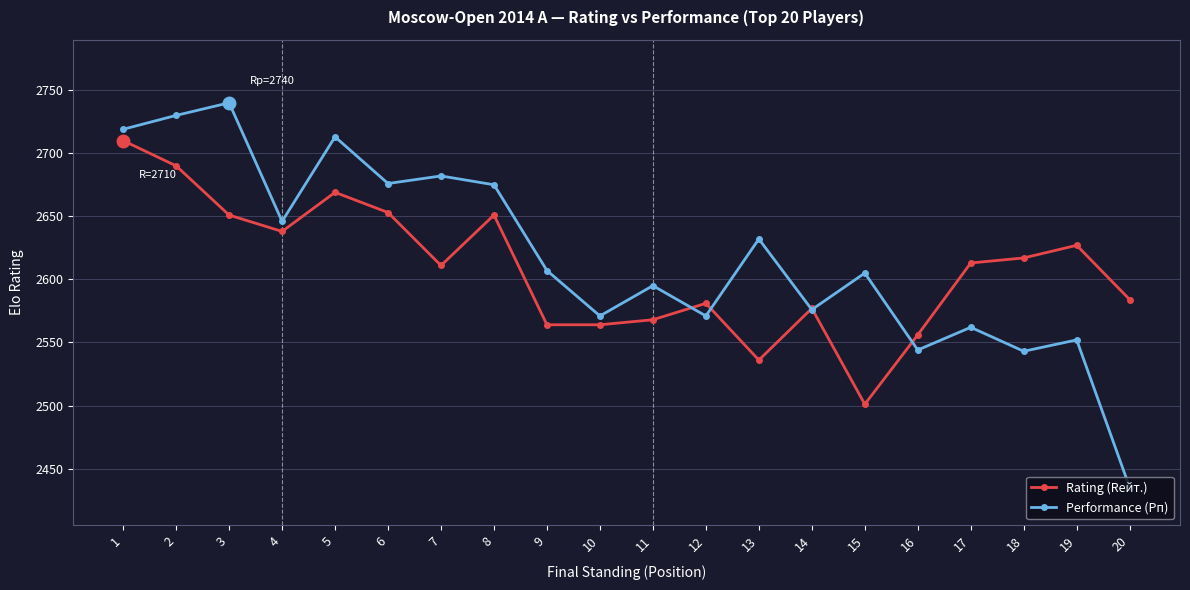

Read the Rating (Rейт.) value at 14, to the nearest 50.

2600